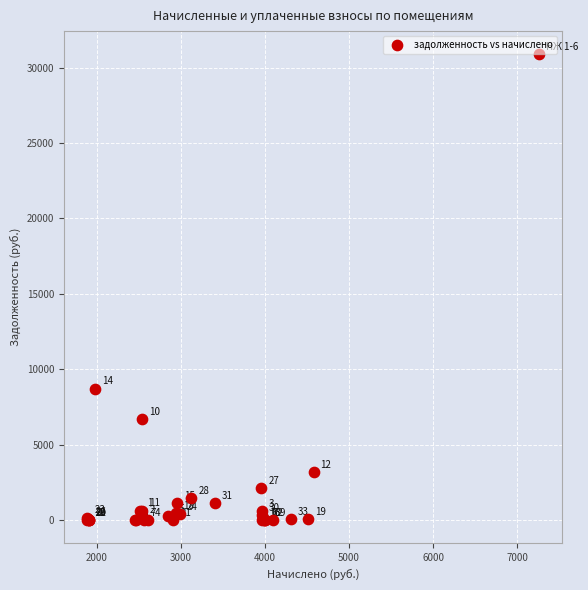

What Y value in the scatter plot is closest to 15438?

8721.7